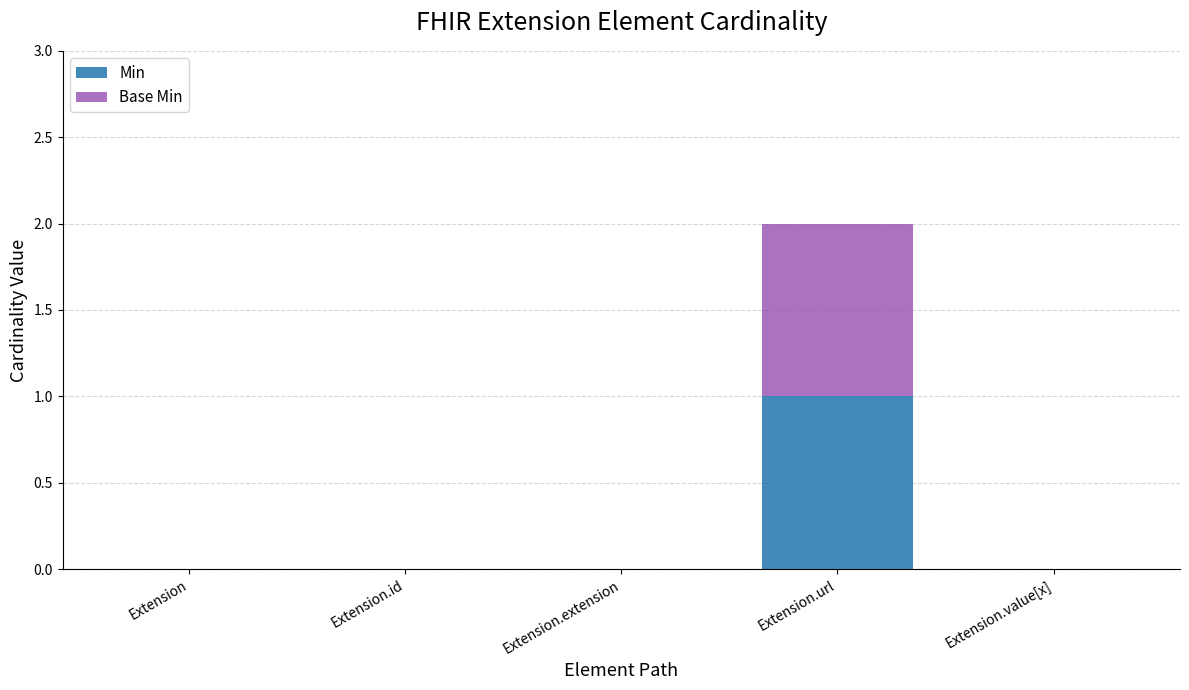

Does the chart contain stacked bars?

Yes